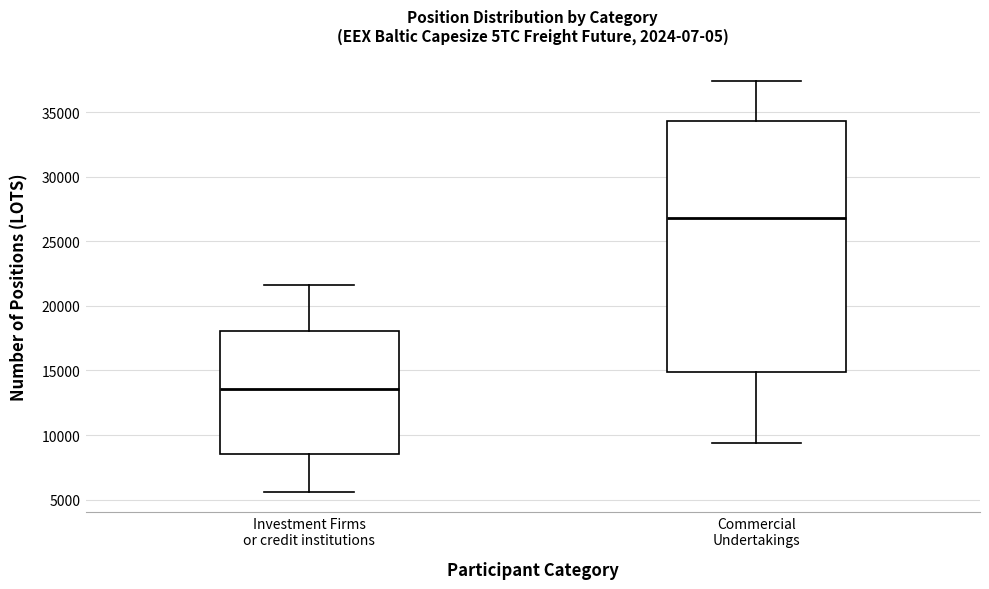

Where does the upper whisker of the box for Investment Firms or credit institutions end on the y-axis? The values are not printed on the chart, so give them approximately, as read against the axis.

21500